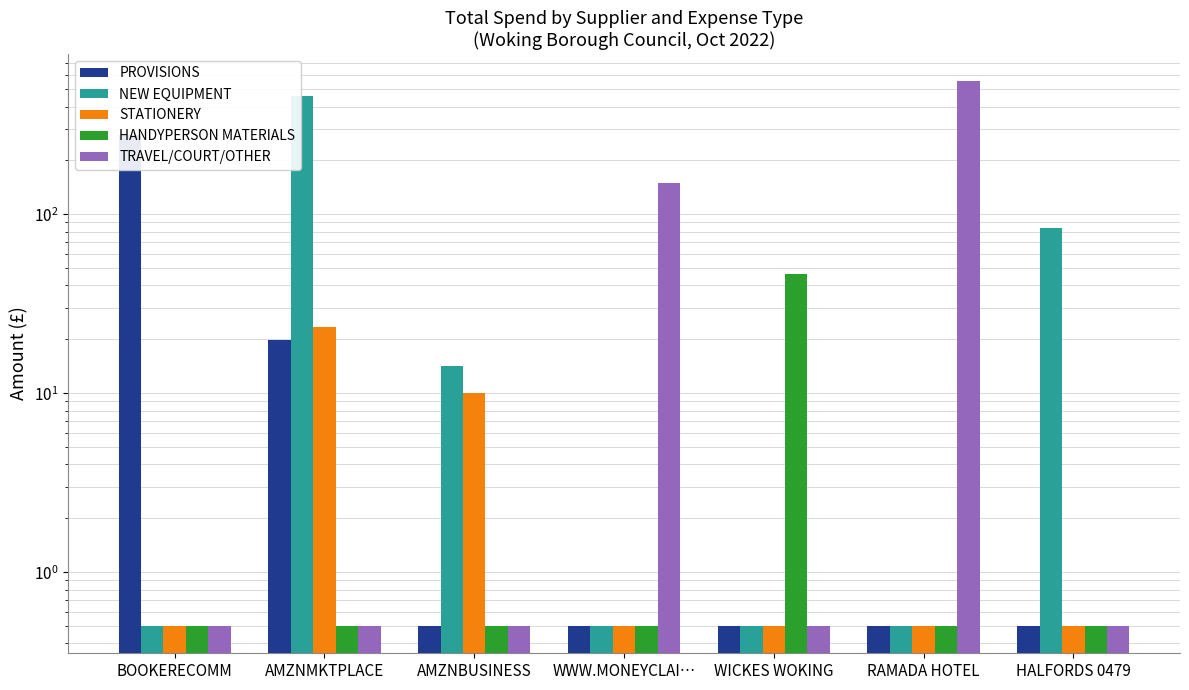

Which category has the highest value in the PROVISIONS series?

BOOKERECOMM